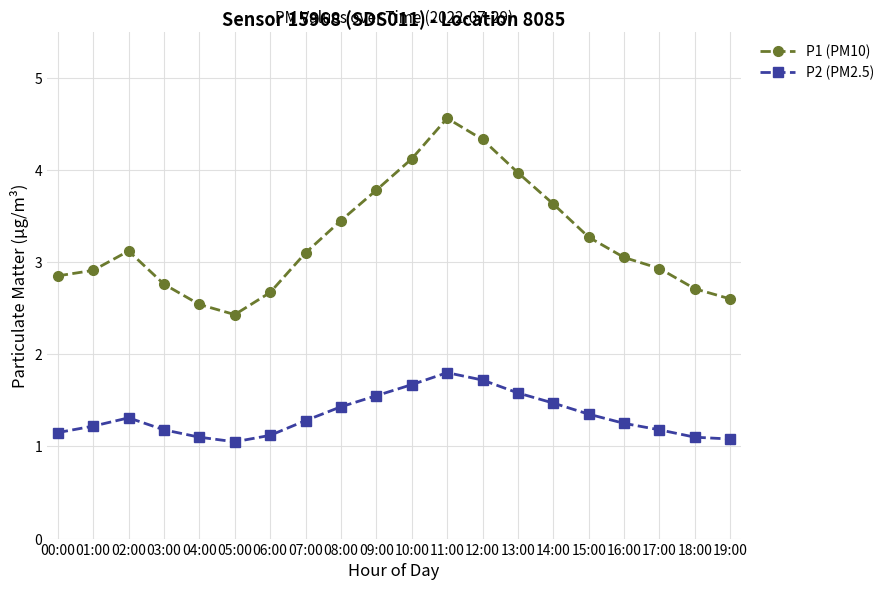

Rank the series at 06:00 from lowest to highest value.

P2 (PM2.5), P1 (PM10)